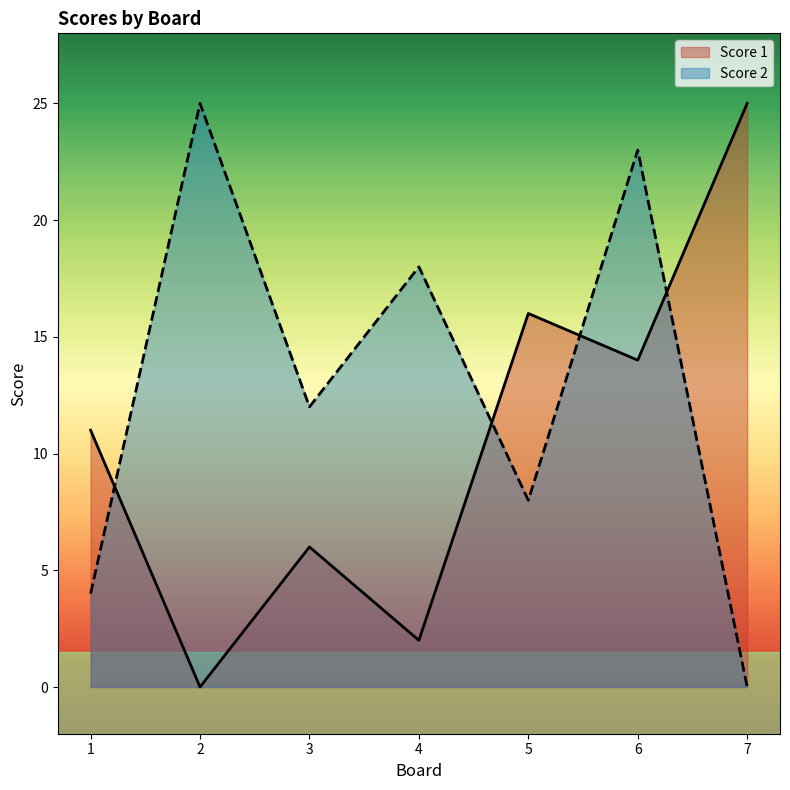

Where is the first local maximum for Score 1?

3